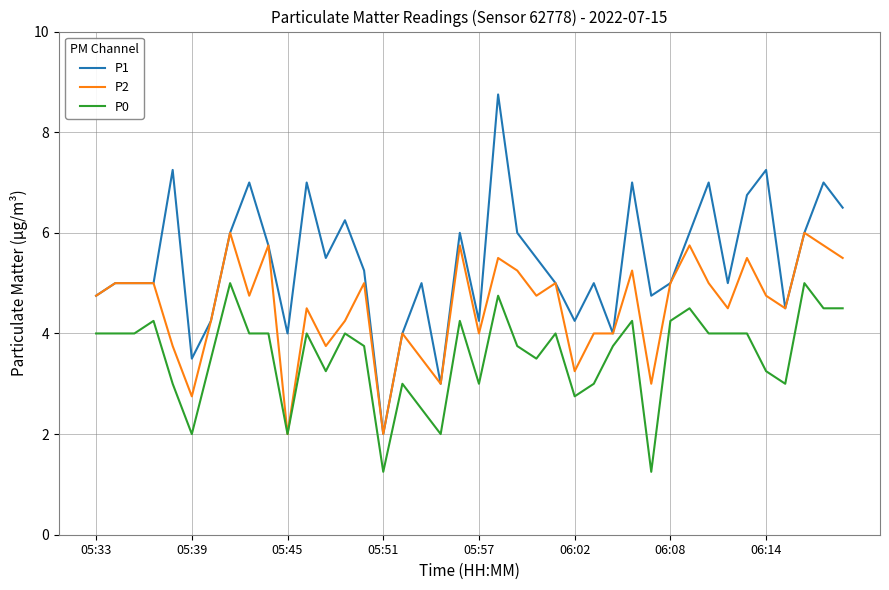

True or false: P0 and P1 intersect in this chart.

False